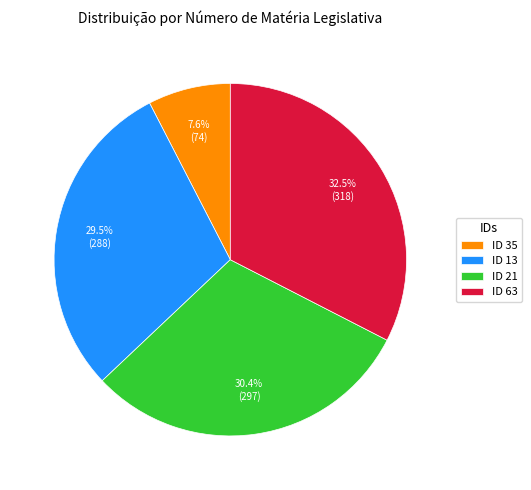

Which has a higher value, ID 35 or ID 63?

ID 63